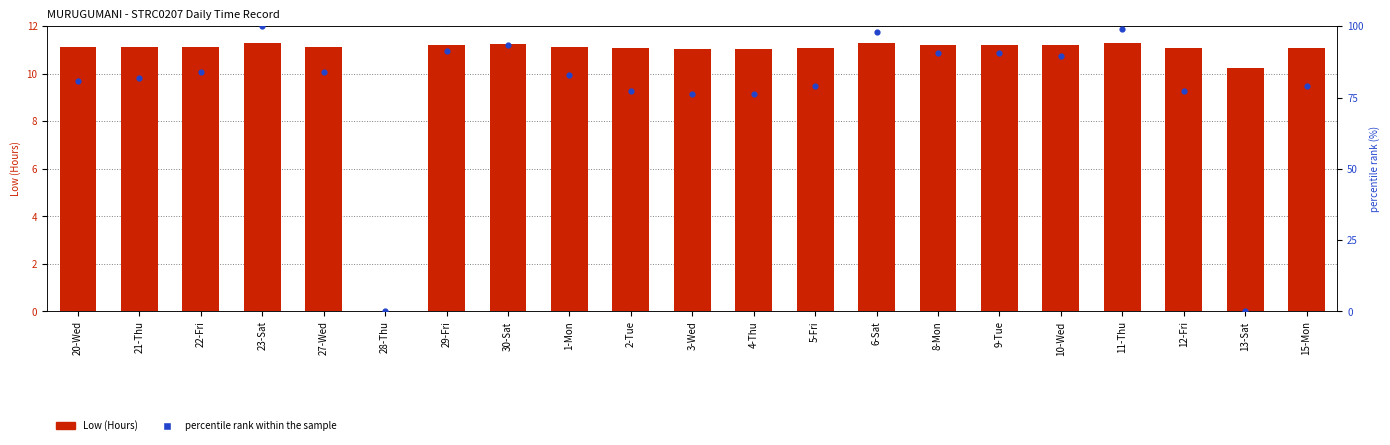

Which series has the largest Y range (max minus min)?

percentile rank within the sample